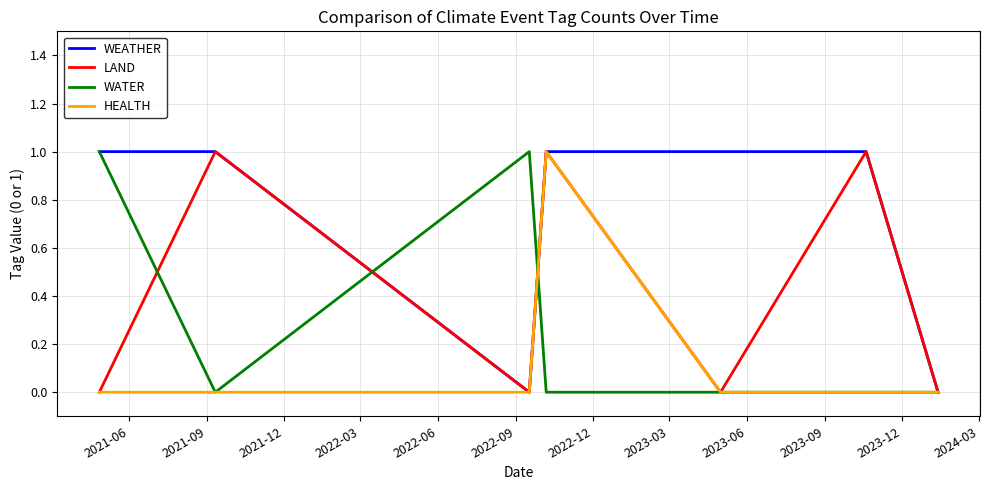

List the series in order of their overall mean, lowest first.

HEALTH, WATER, LAND, WEATHER